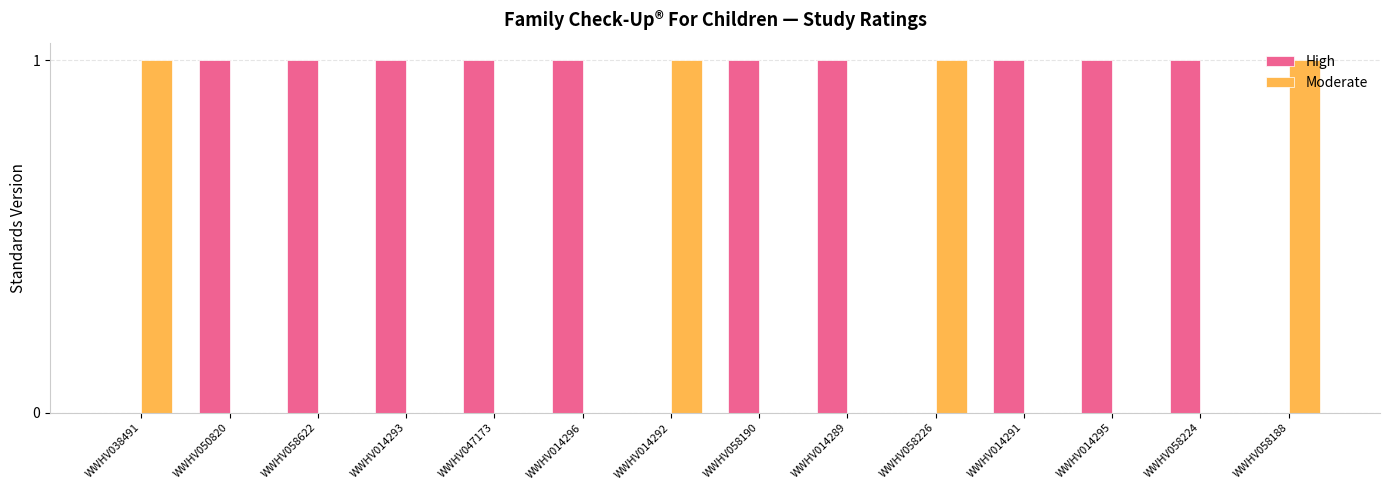

Is the value of High at WWHV014291 greater than the value of Moderate at WWHV050820?

Yes